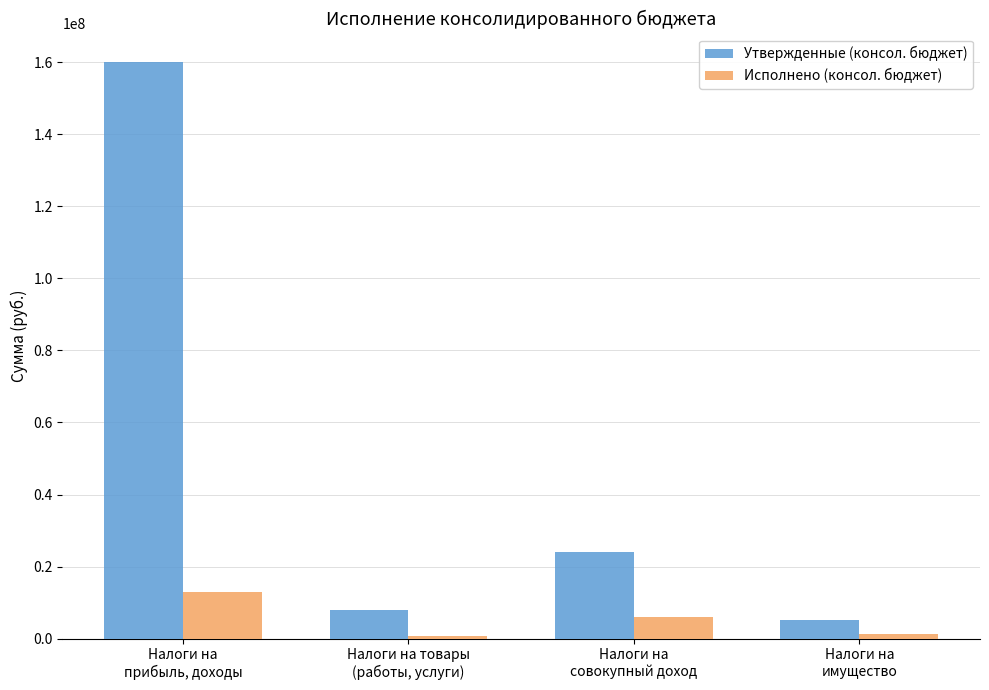

At which label does Утвержденные (консол. бюджет) reach its peak?

Налоги на
прибыль, доходы